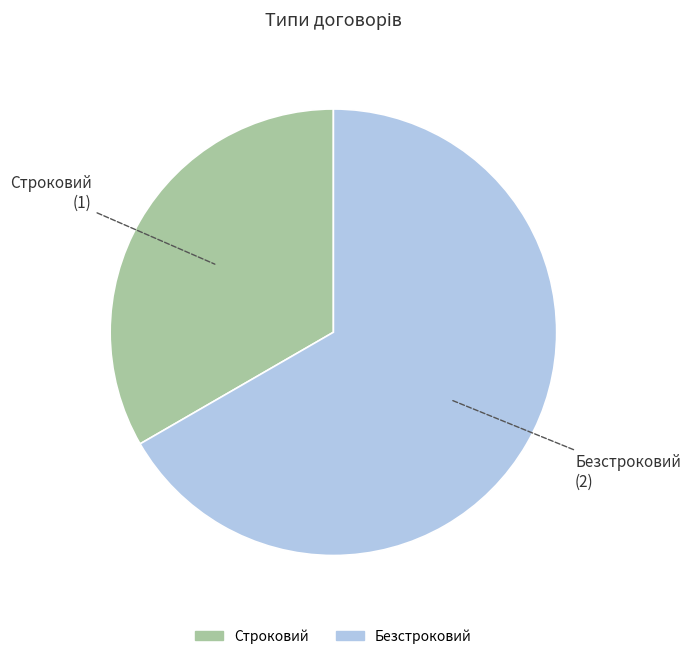

Between Строковий and Безстроковий, which is larger?

Безстроковий